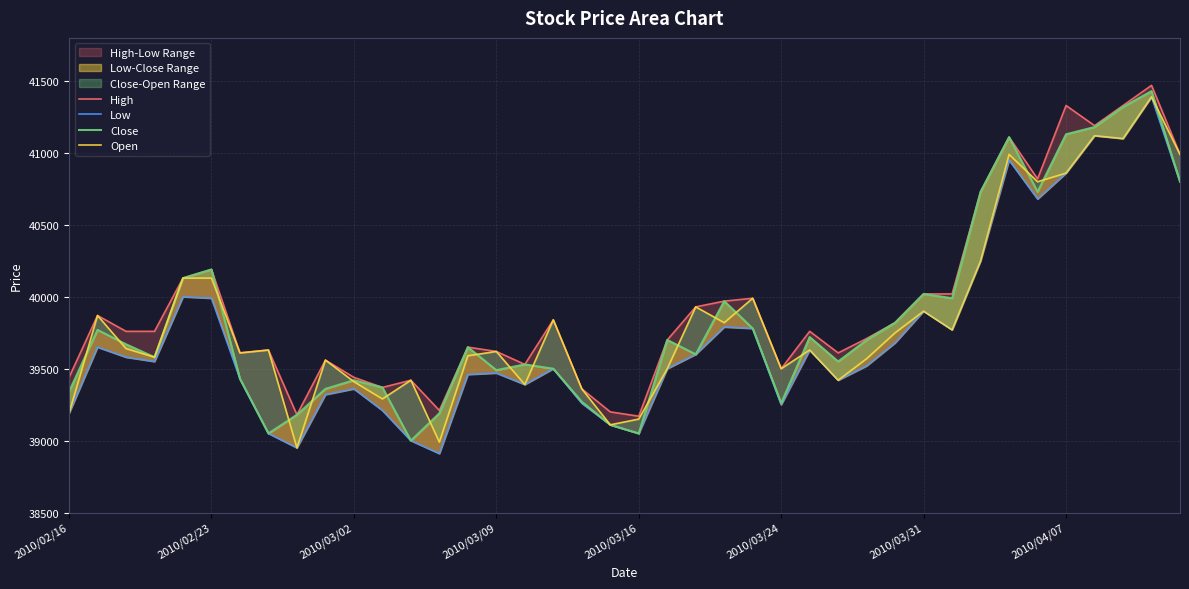

How many data points in Open are less than 39630?

19